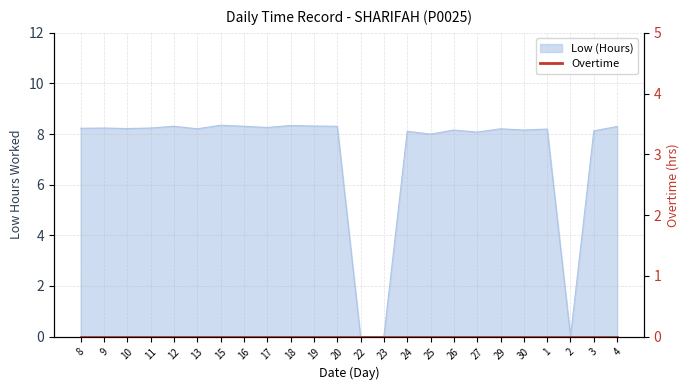

List the labels in order of value, largest first.

15, 18, 19, 12, 16, 20, 4, 17, 9, 11, 8, 10, 13, 29, 1, 26, 30, 3, 24, 27, 25, 22, 23, 2